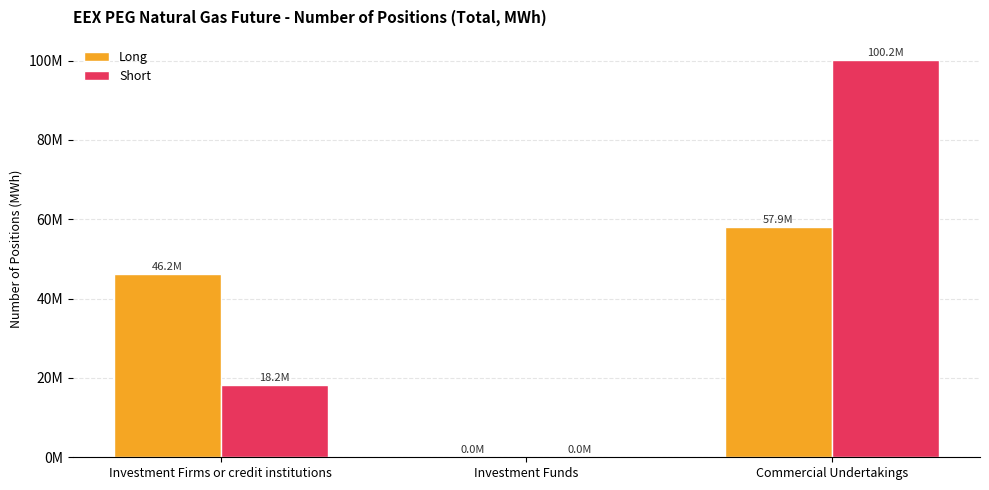

Are the bars horizontal?

No